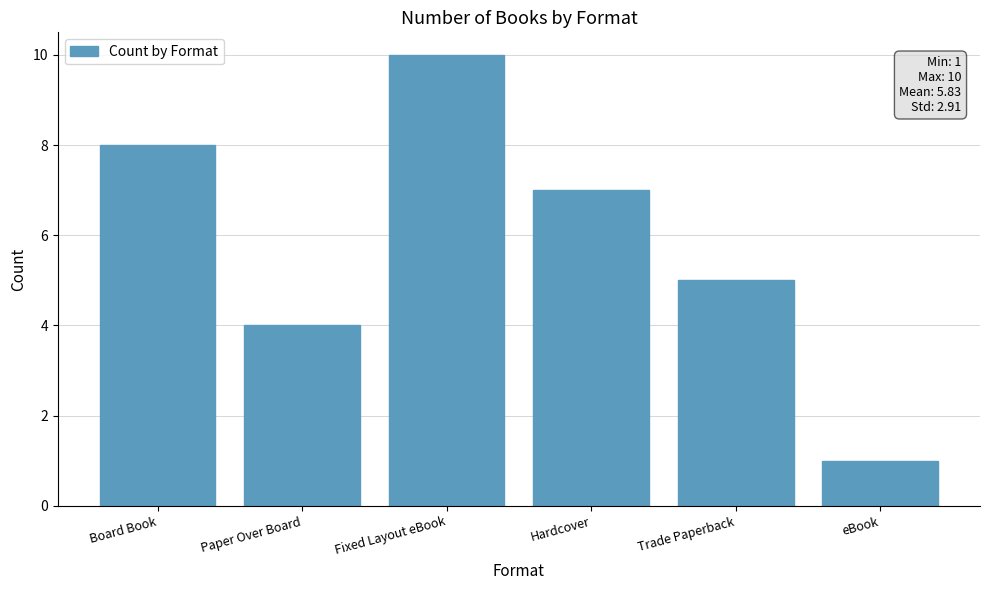

Rank the categories by value from lowest to highest.

eBook, Paper Over Board, Trade Paperback, Hardcover, Board Book, Fixed Layout eBook